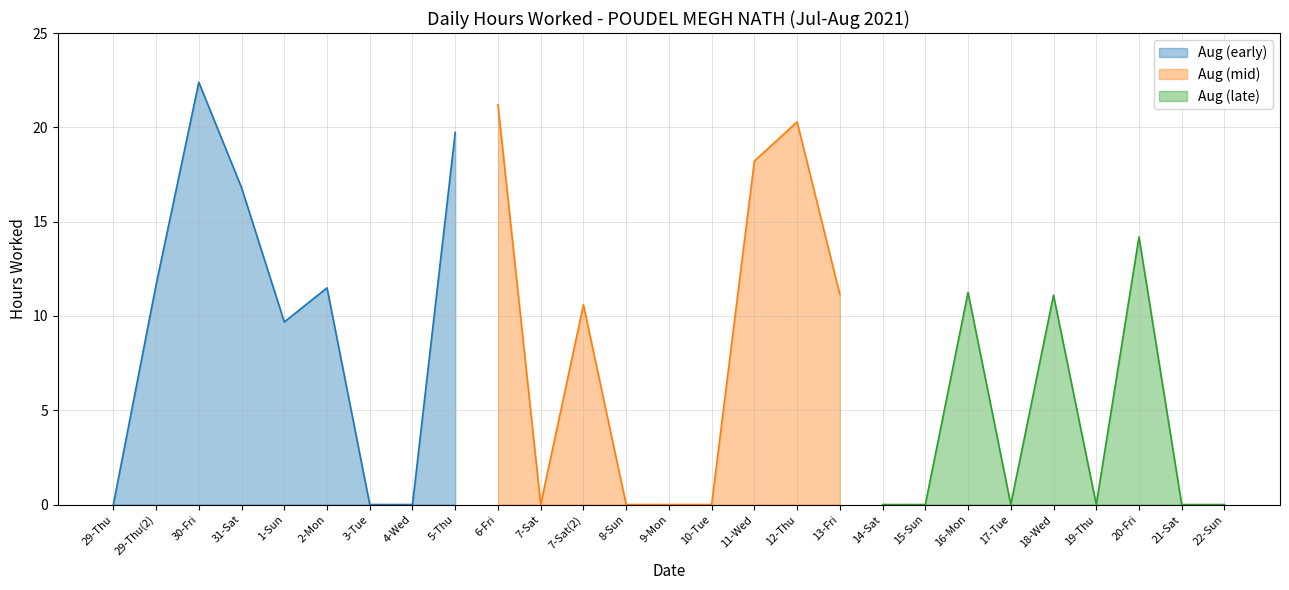

At which label does Aug (early) reach its peak?

30-Fri